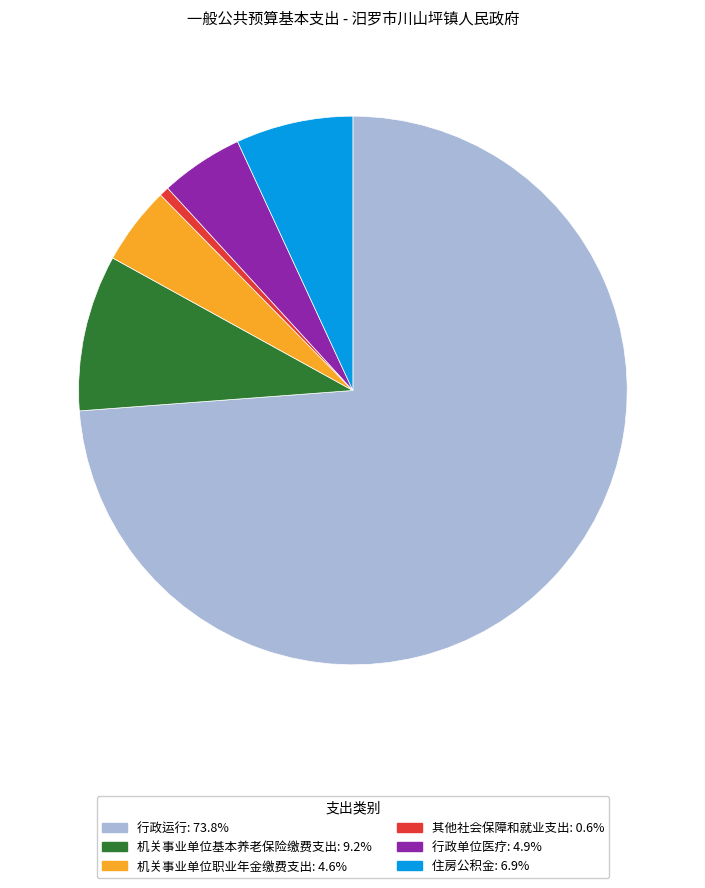

Is it true that 行政单位医疗 is 5% of the pie?

True